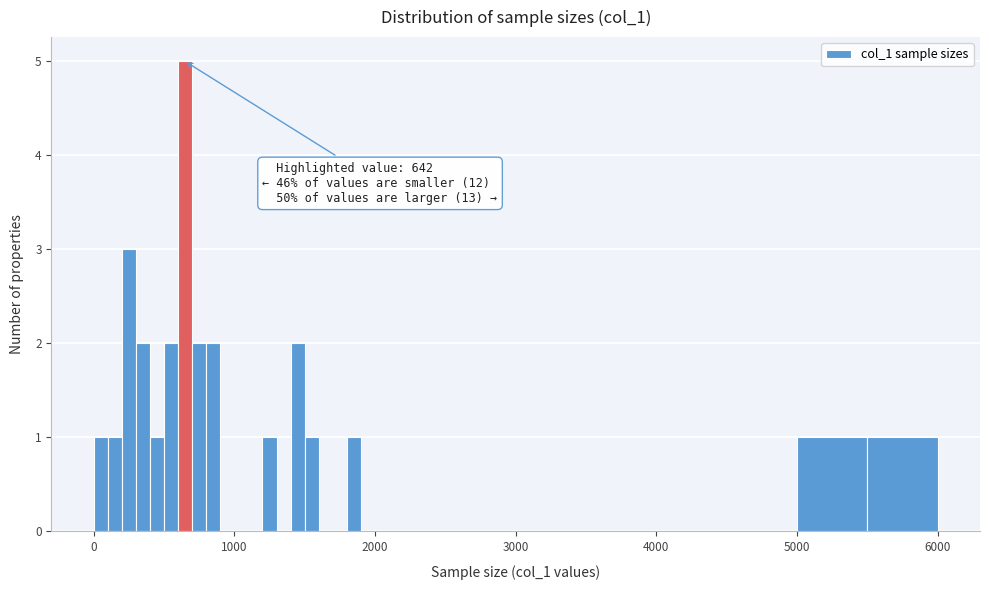

Around what value on the x-axis is the tallest bar? Give the approximate position of its centre, as read against the axis.

700